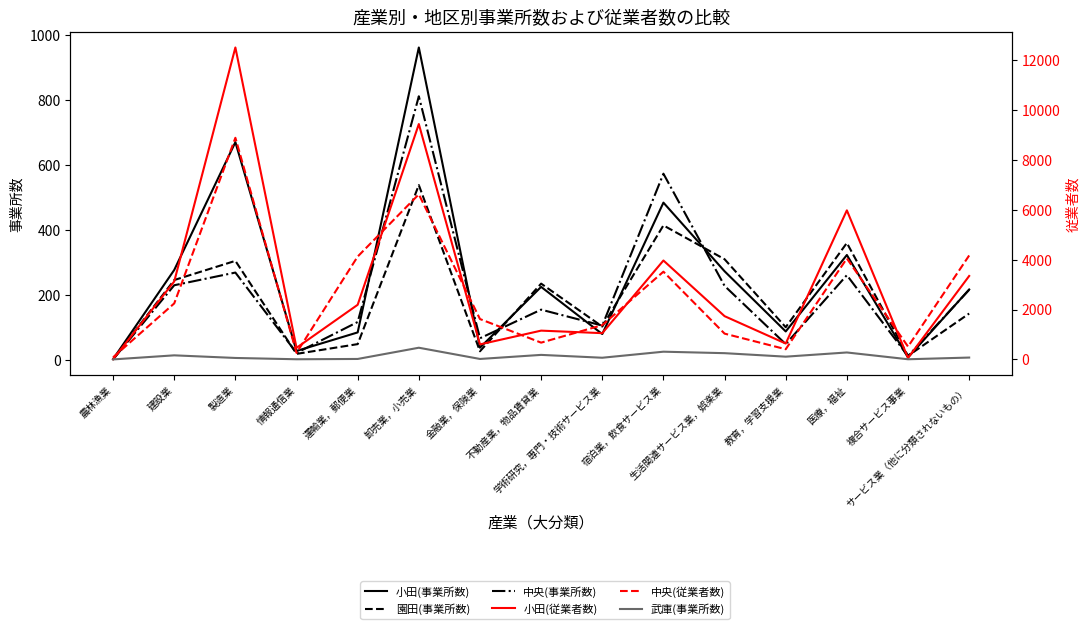

The 園田(事業所数) series shows 63 at サービス業（他に分類されないもの）. True or false?

False